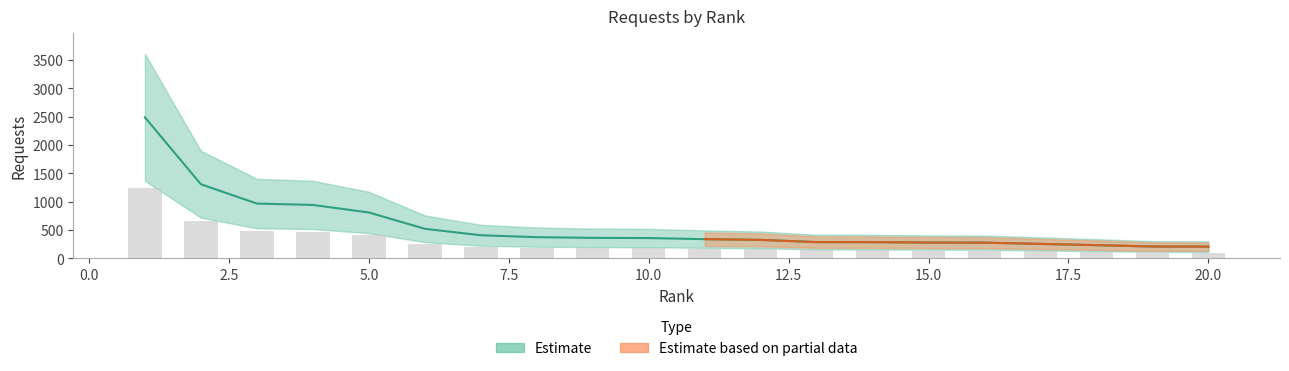

What is the approximate value at 8?

376